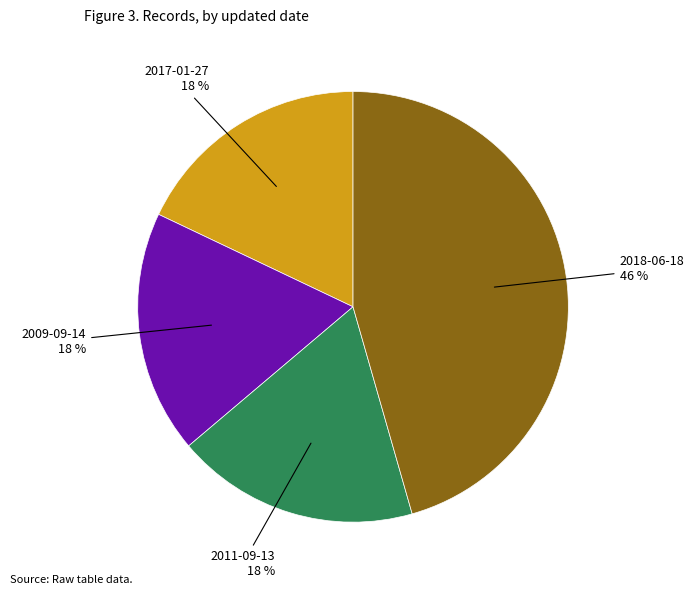

Is there a majority slice in this chart?

No